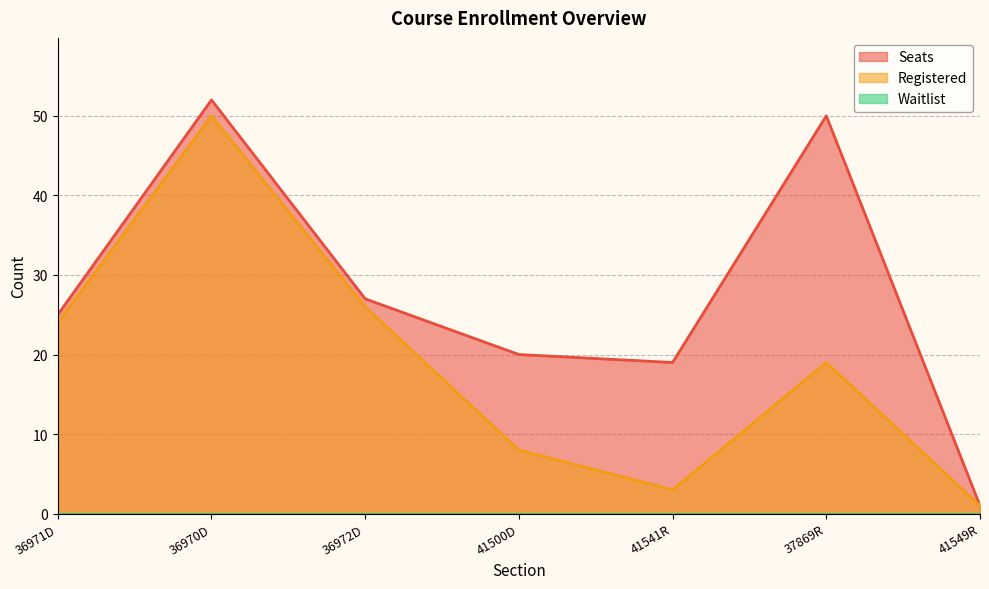

What is the label of the 1st point from the left?

36971D